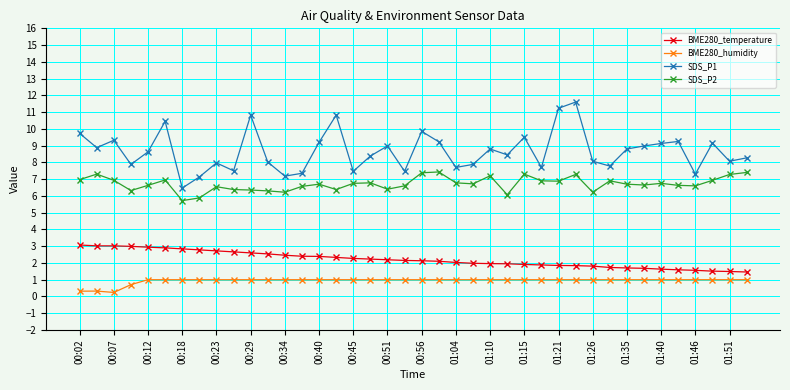

What is the sum of all SDS_P2 values?

268.7